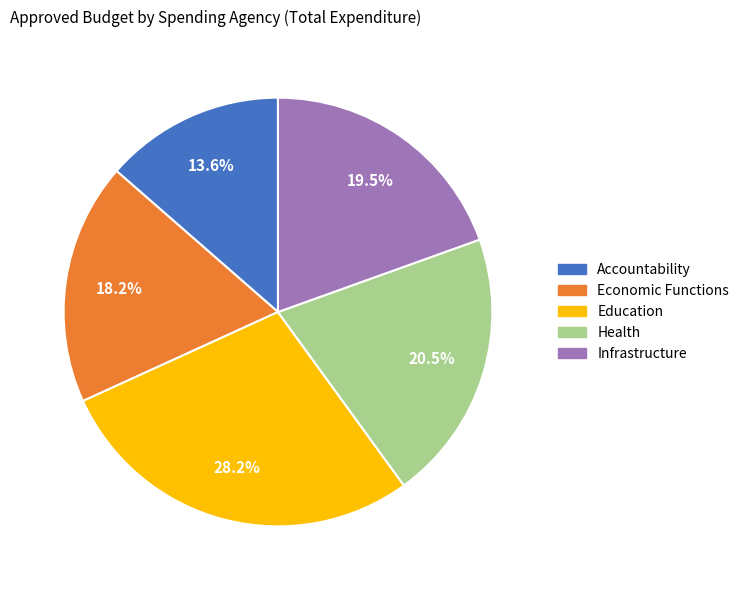

What is the smallest slice in the pie chart?

Accountability